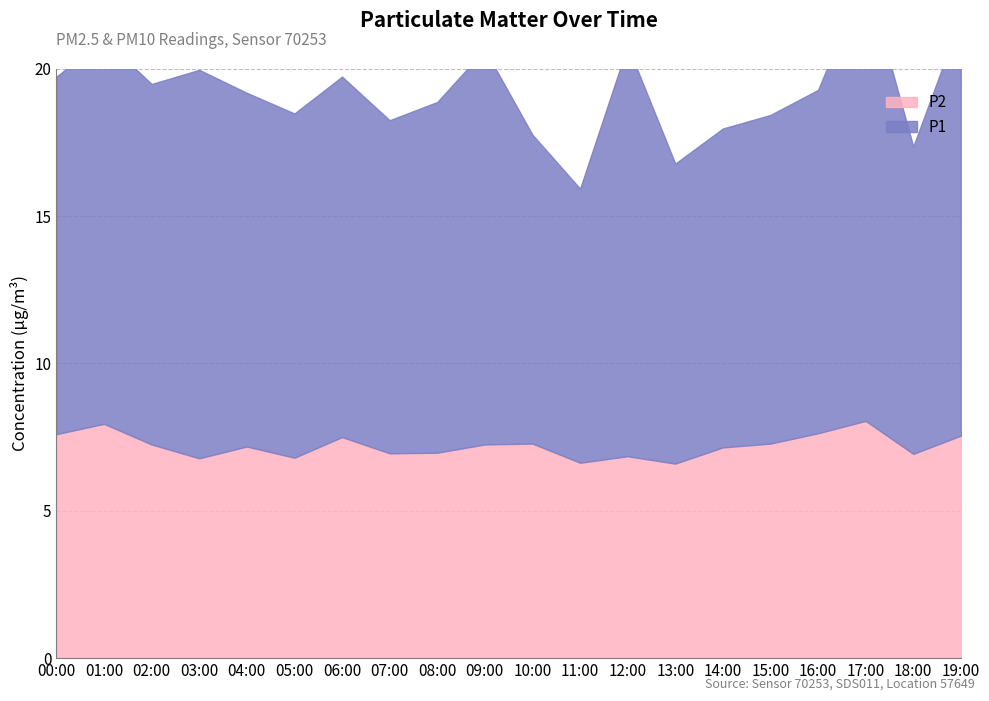

Is the value of P2 at 07:00 greater than the value of P1 at 08:00?

No